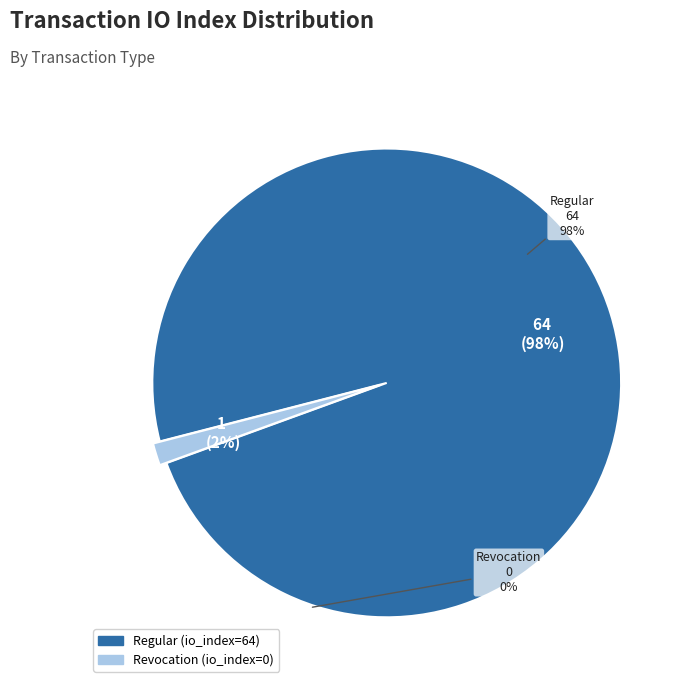

Is it true that Regular (io_index=64) is 99% of the pie?

False